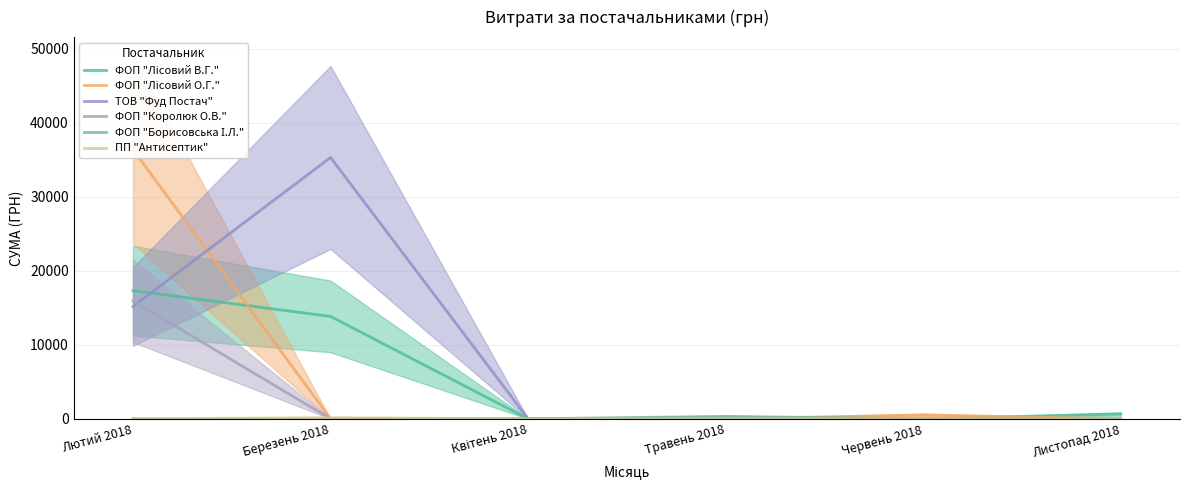

What is the value of the ПП "Антисептик" point at the 2nd from the left?

135.0